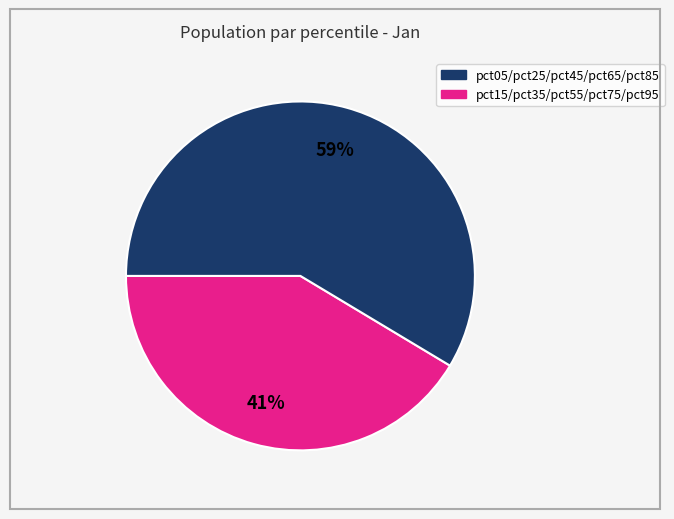

Does any single category account for the majority?

Yes